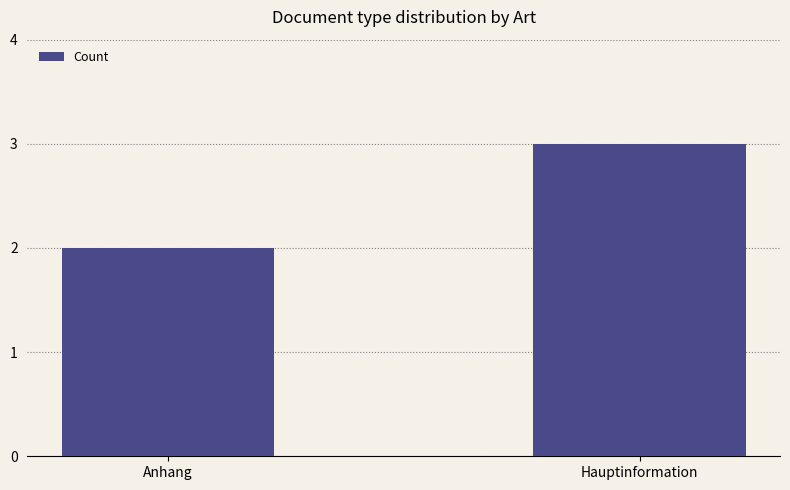

How many bars are there in total?

2